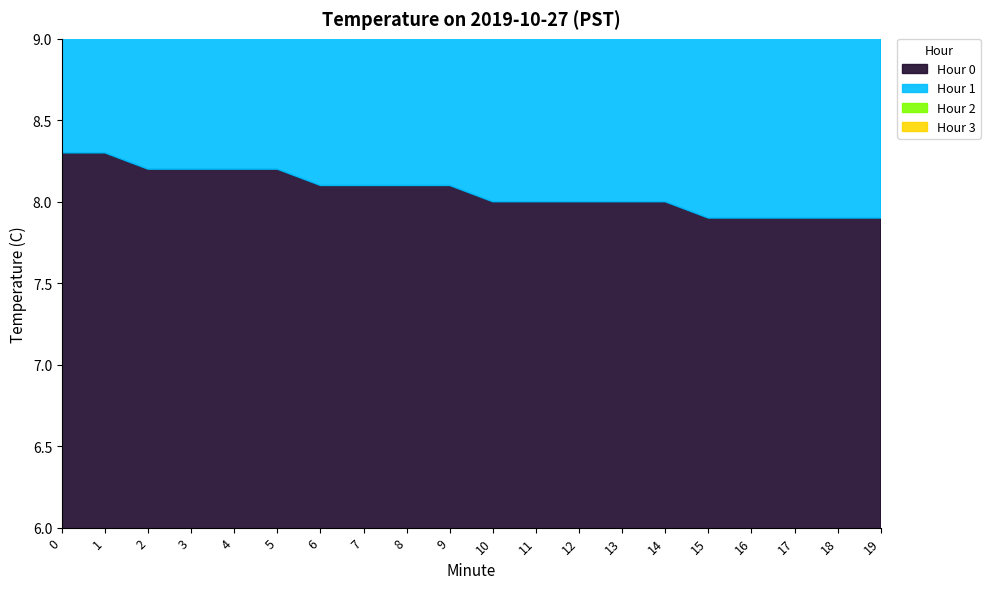

At 16, list the series in order from largest to smallest.

Hour 0, Hour 1, Hour 2, Hour 3